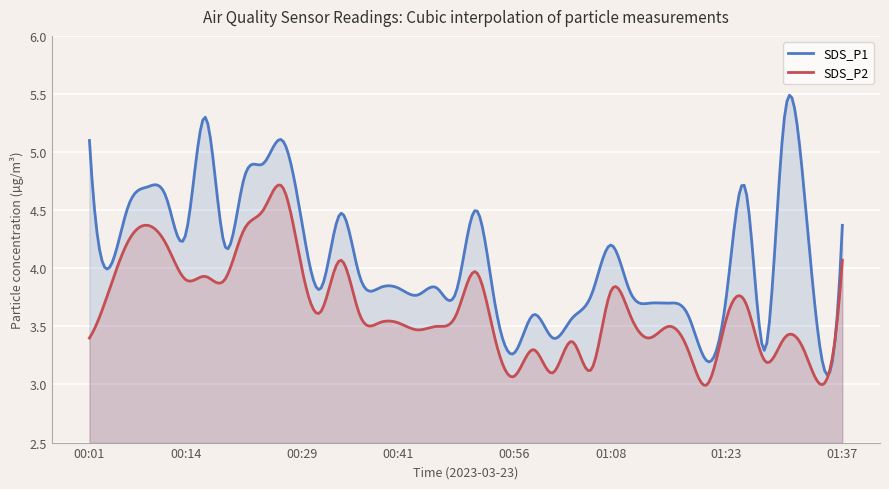

The SDS_P1 series shows 5.3 at 00:16. True or false?

True